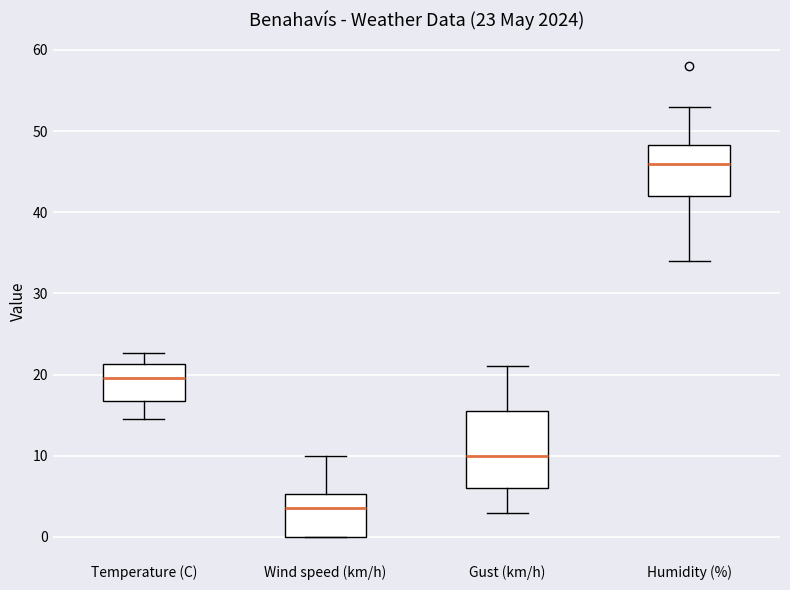

Which box has the highest median line?

Humidity (%)